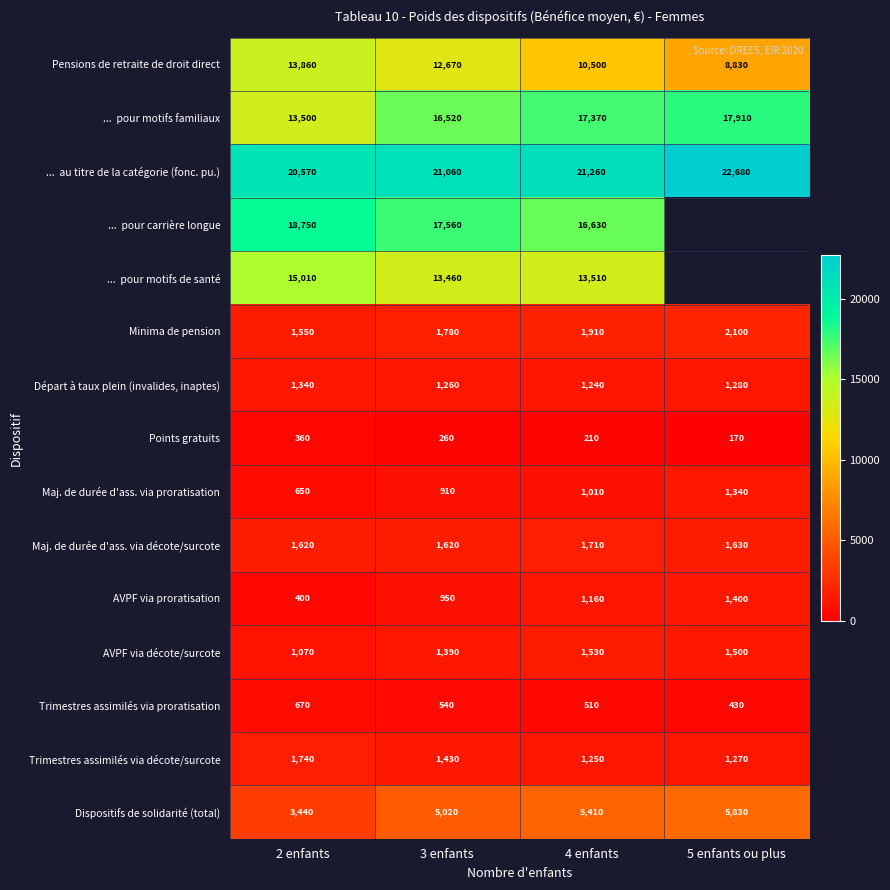

The value of Trimestres assimilés via proratisation at 2 enfants is 670. True or false?

True